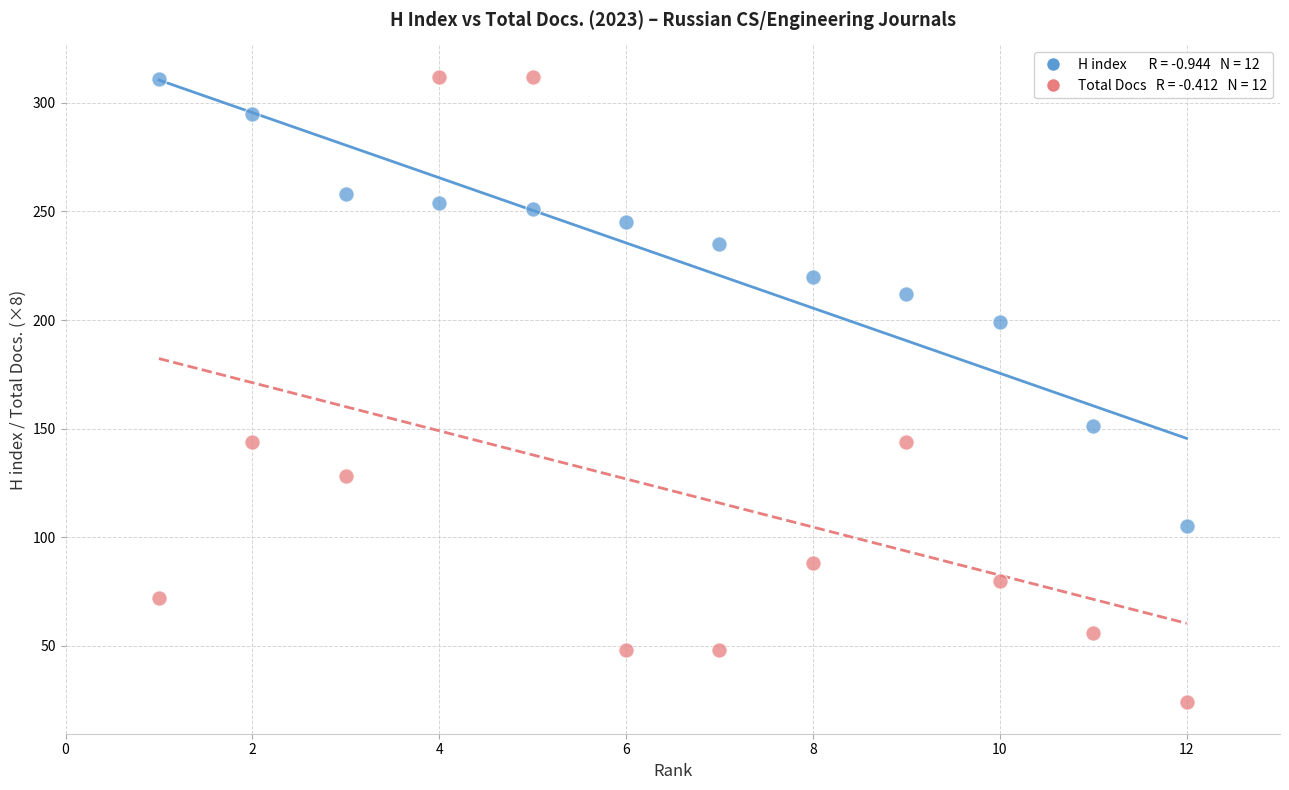

Across all series, what Y value is closest to 168?

151